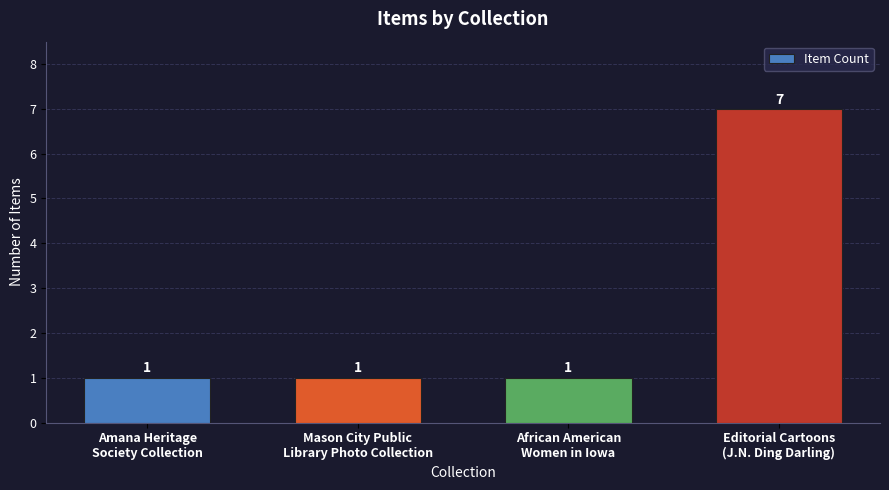

Count the values in the range 1 to 7.

4